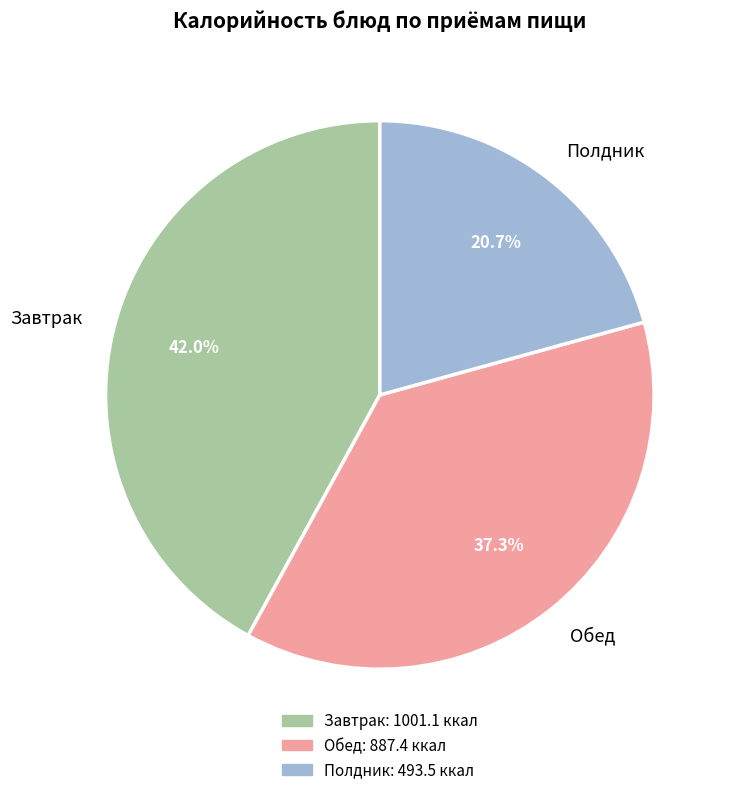

Is Полдник the majority of the pie?

No